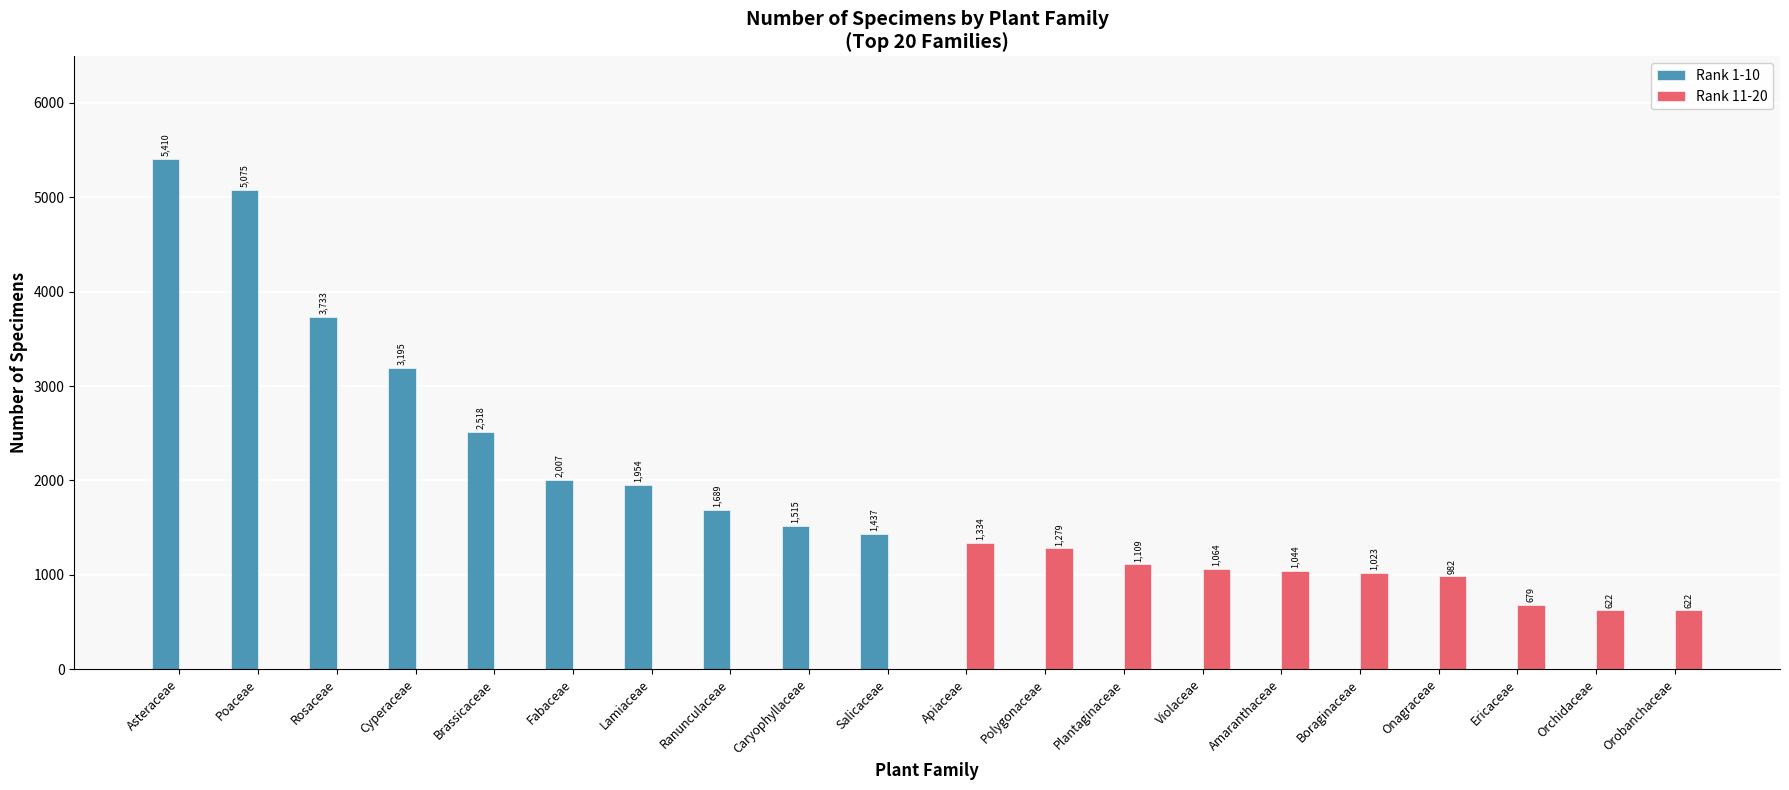

At which category is the sum across all series the highest?

Asteraceae